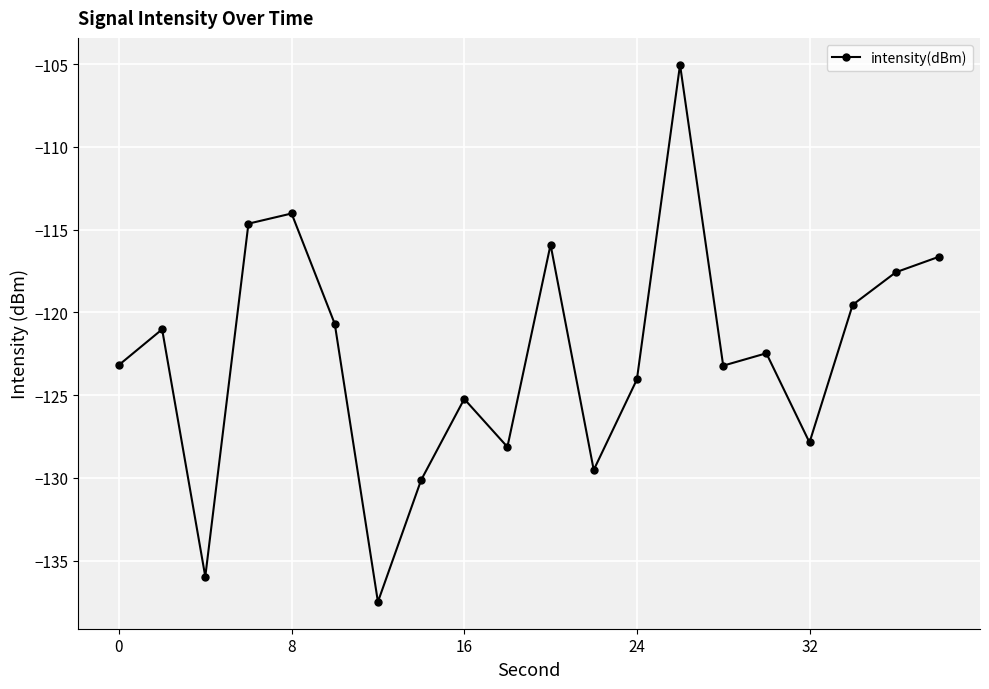

What is the maximum value shown in the chart?

-105.0